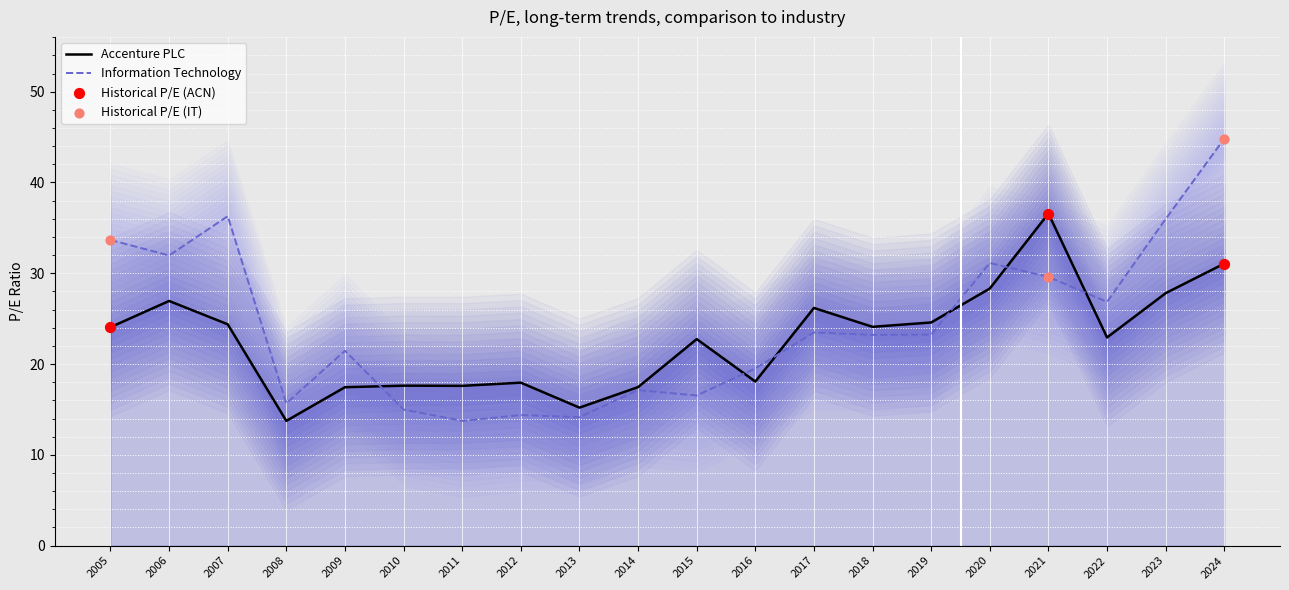

Which series reaches the maximum Y coordinate?

Information Technology